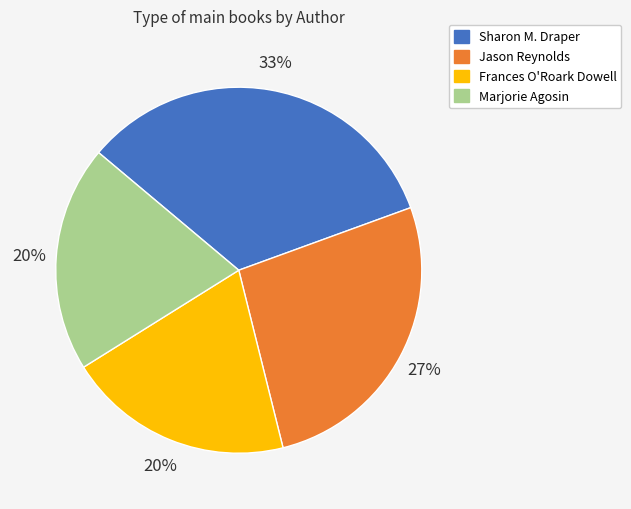

Is there a majority slice in this chart?

No